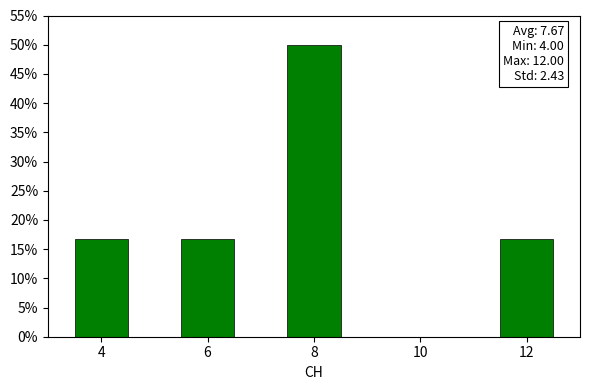

Over which range of the x-axis is the bar tallest?

7.5 to 8.5